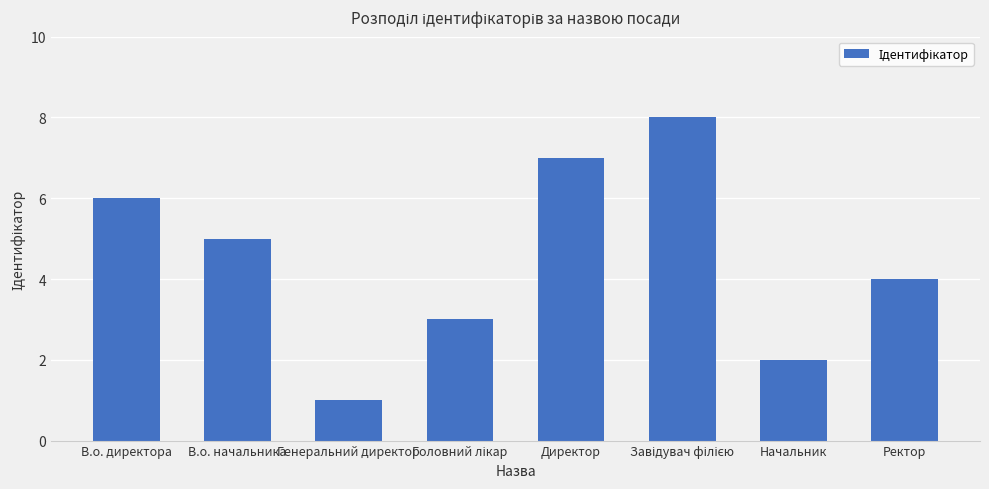

The value at Генеральний директор is 0. True or false?

False